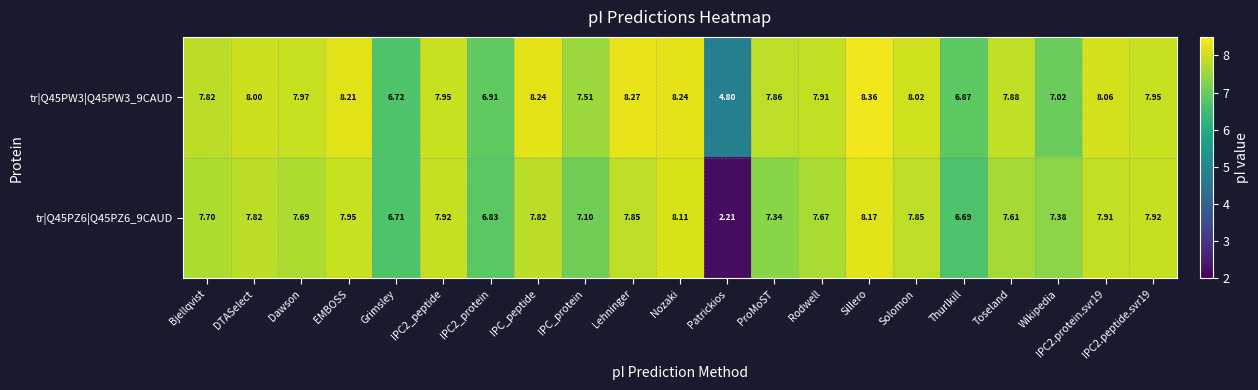

Rank the series by their average value, from highest to lowest.

tr|Q45PW3|Q45PW3_9CAUD, tr|Q45PZ6|Q45PZ6_9CAUD